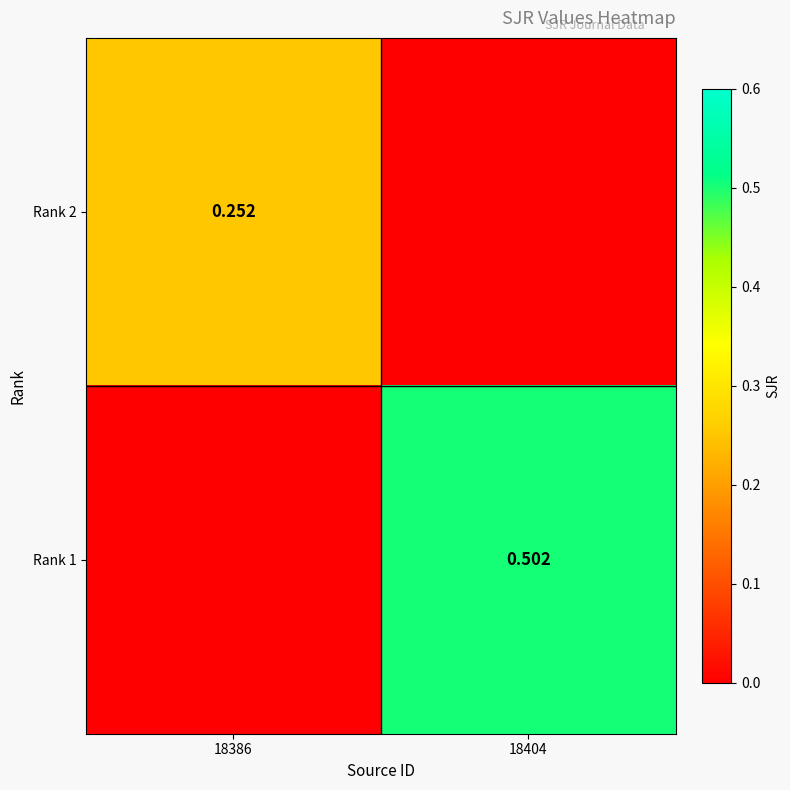

True or false: Rank 1 has a value of 0.3 at 18386.

False